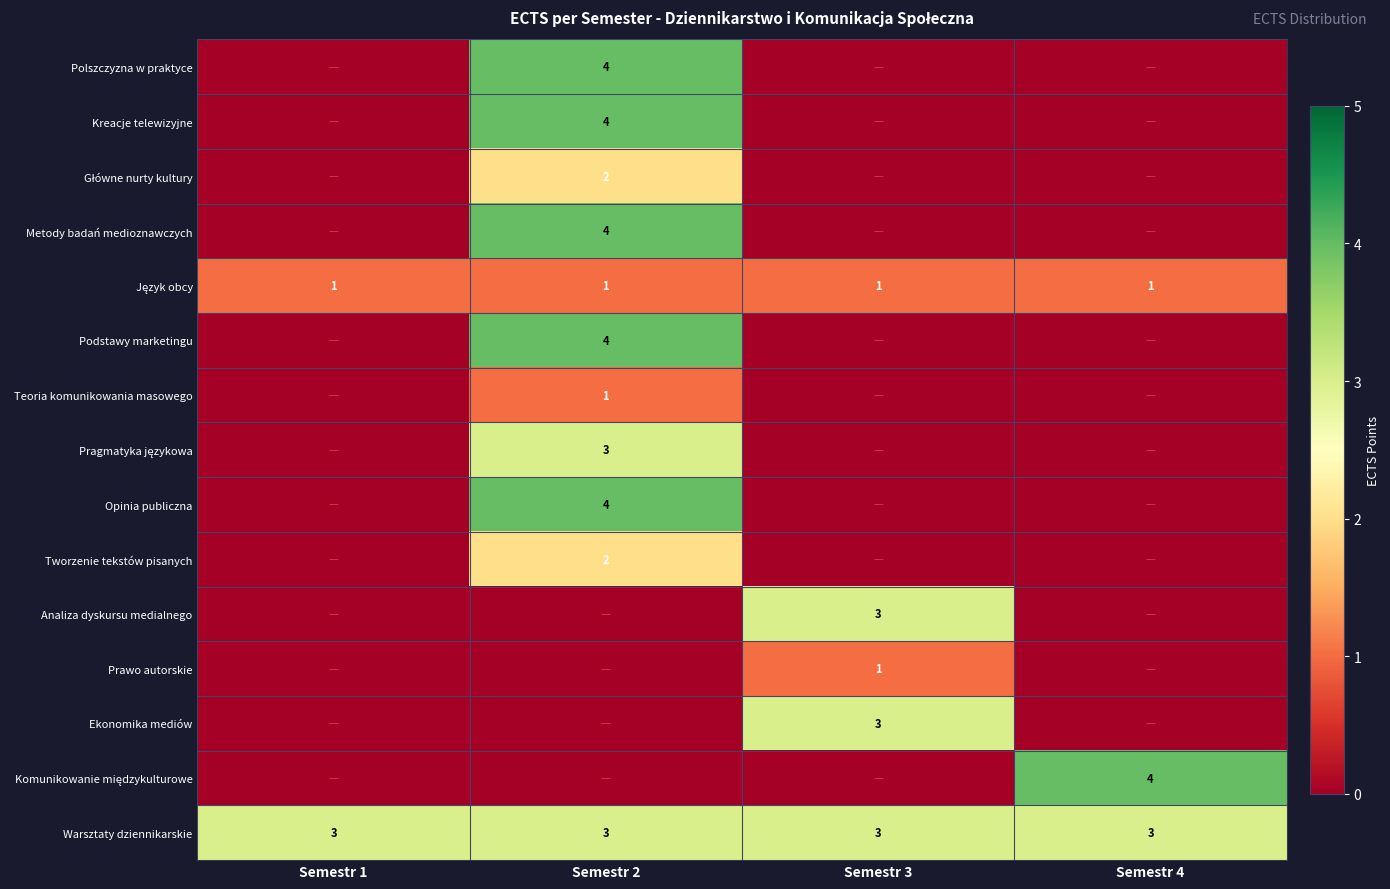

The Warsztaty dziennikarskie series shows 1 at Semestr 4. True or false?

False